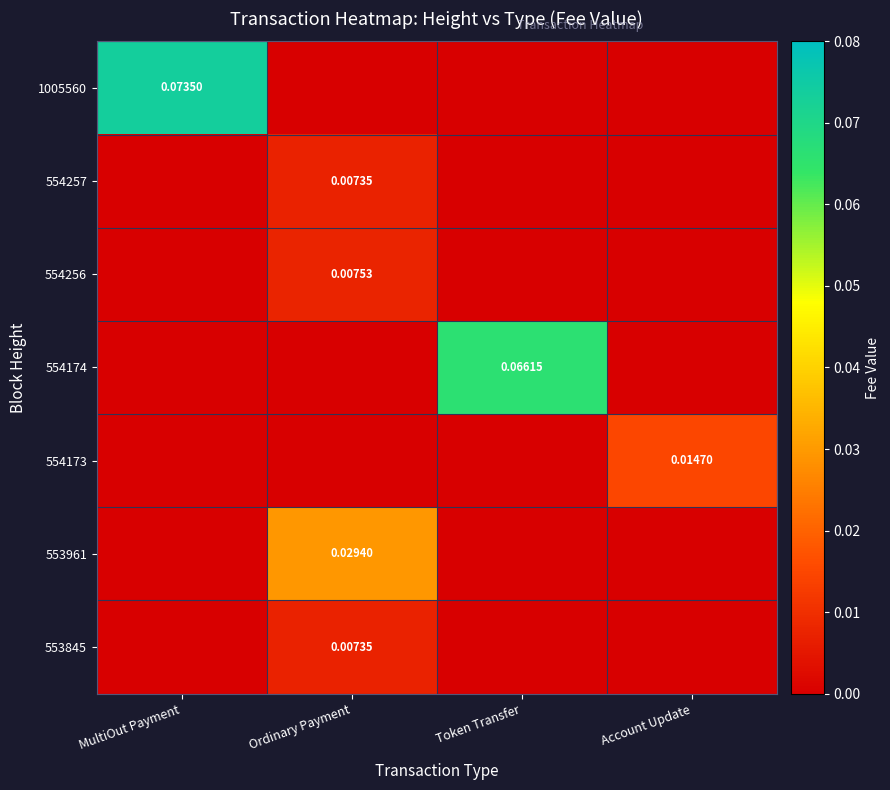

Which series changed the most between MultiOut Payment and Token Transfer?

1005560